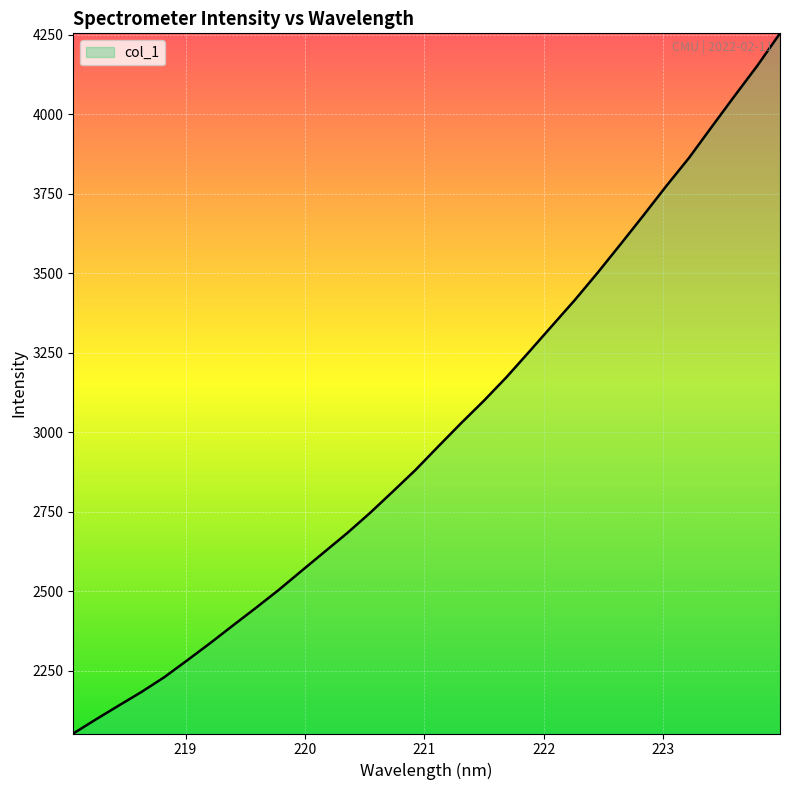

What is the minimum value shown in the chart?

2052.8